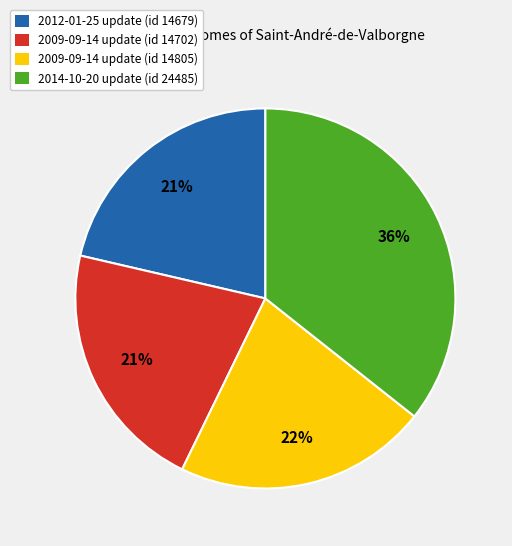

Count the number of slices in the pie.

4